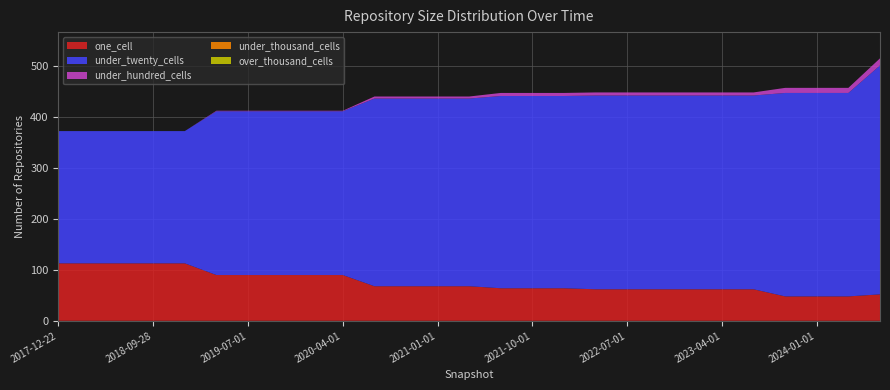

Reading left to right, extract all data points from this chart.

one_cell: 113	113	113	113	113	90	90	90	90	90	68	68	68	68	64	64	64	62	62	62	62	62	62	48	48	48	52
under_twenty_cells: 260	260	260	260	260	322	322	322	322	322	369	369	369	369	378	378	378	381	381	381	381	381	381	400	400	400	450
under_hundred_cells: 0	0	0	0	0	1	1	1	1	1	4	4	4	4	6	6	6	6	6	6	6	6	6	10	10	10	14
under_thousand_cells: 0	0	0	0	0	0	0	0	0	0	0	0	0	0	0	0	0	0	0	0	0	0	0	0	0	0	0
over_thousand_cells: 0	0	0	0	0	0	0	0	0	0	0	0	0	0	0	0	0	0	0	0	0	0	0	0	0	0	0